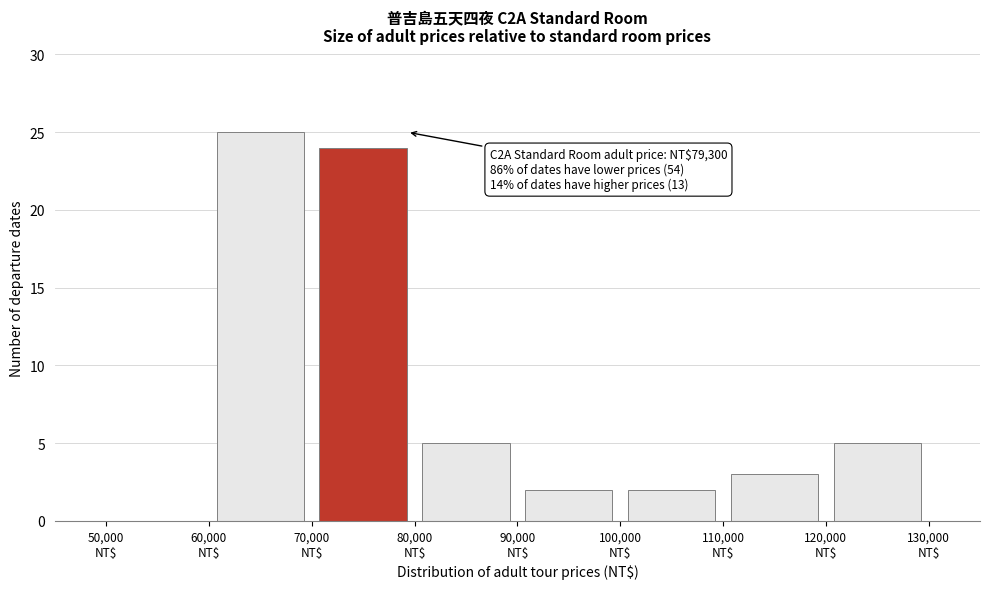

Over which range of the x-axis is the bar tallest?

60000 to 70000